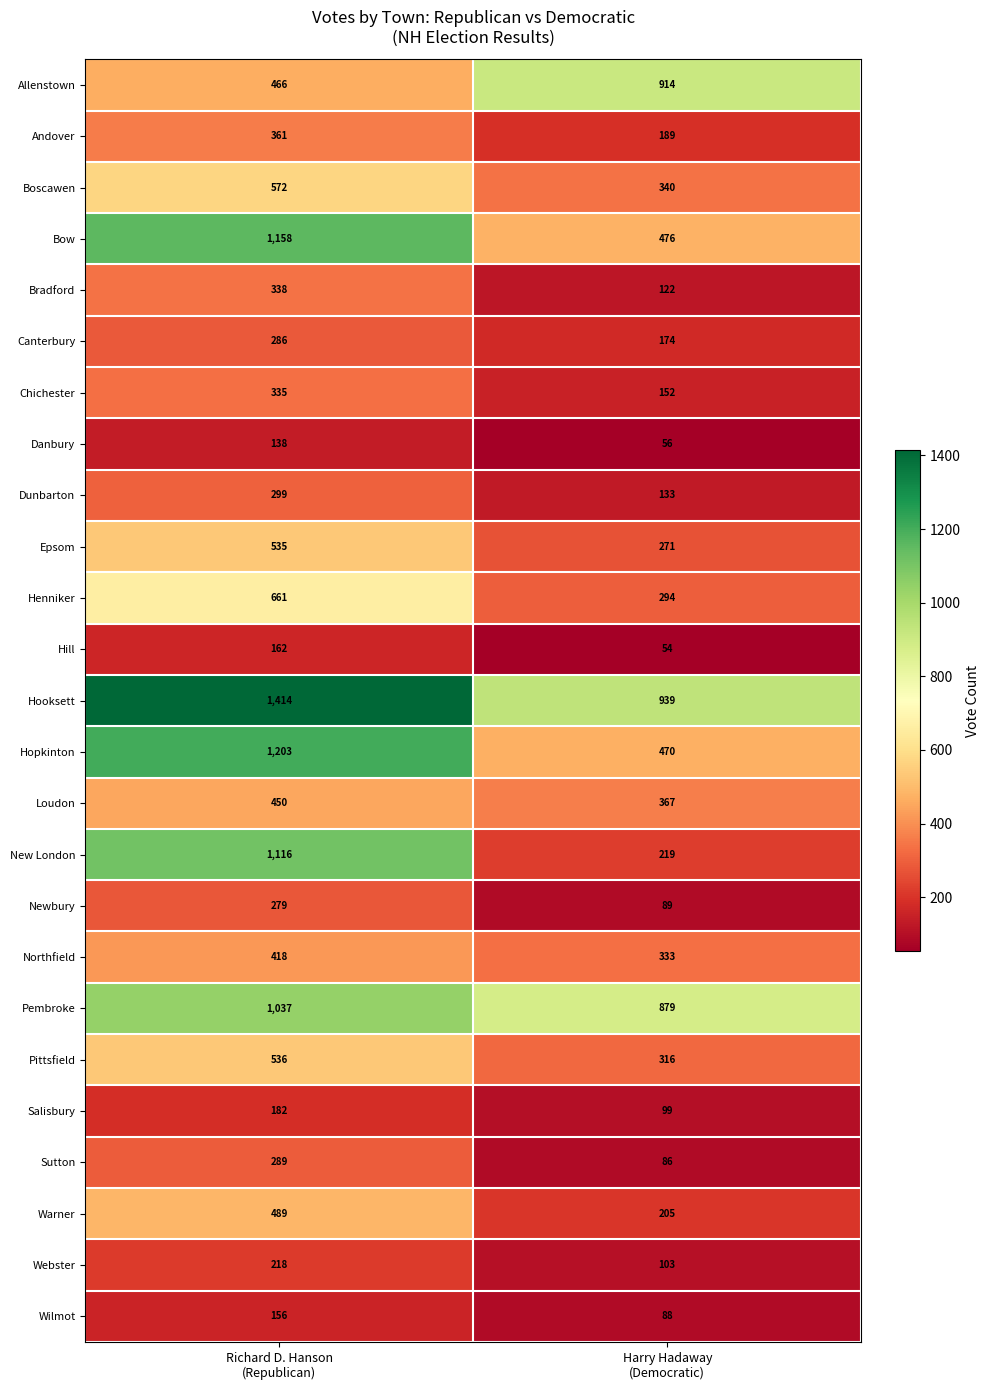

Which series has the largest total across all categories?

Hooksett